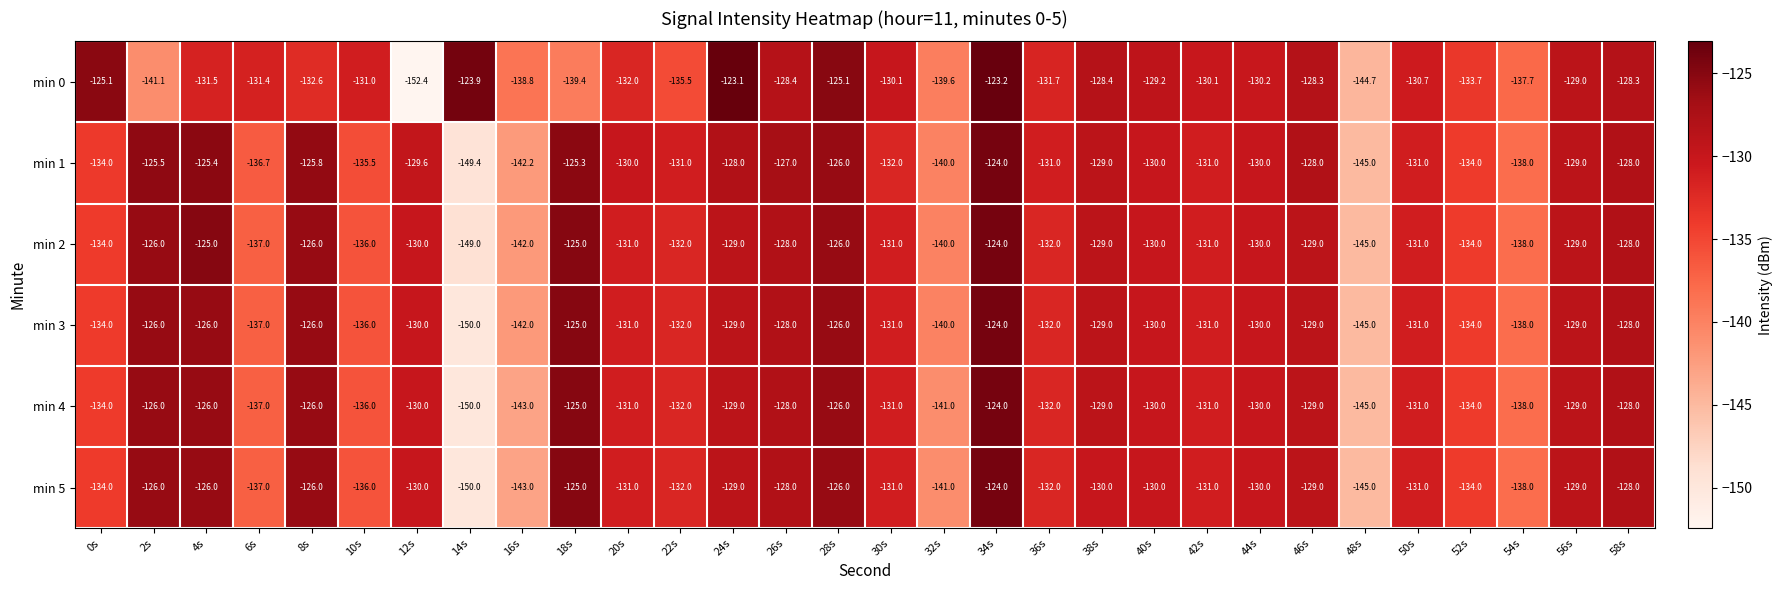

The min 2 series shows -203.3 at 14s. True or false?

False